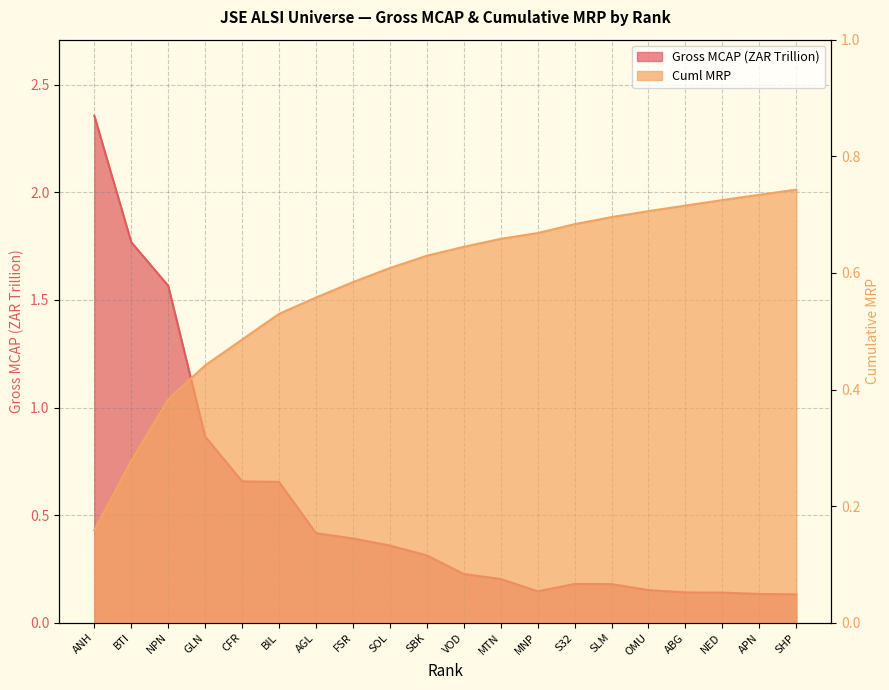

Count the number of categories in the chart.

20